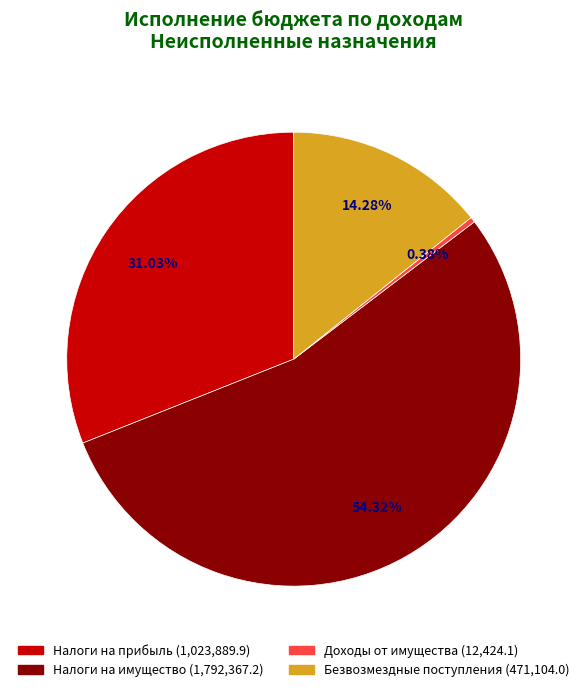

How many segments does this pie chart have?

4